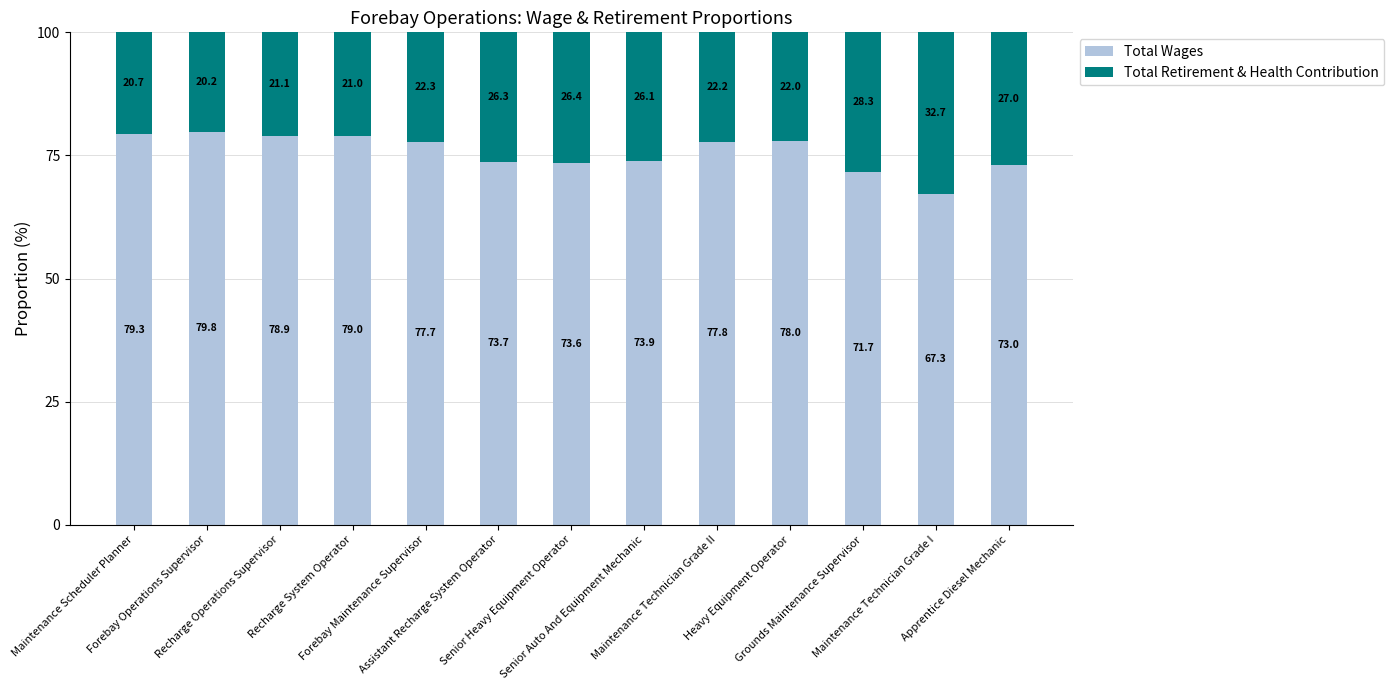

What is the difference between the maximum and second lowest values in the Total Wages series?

8.1